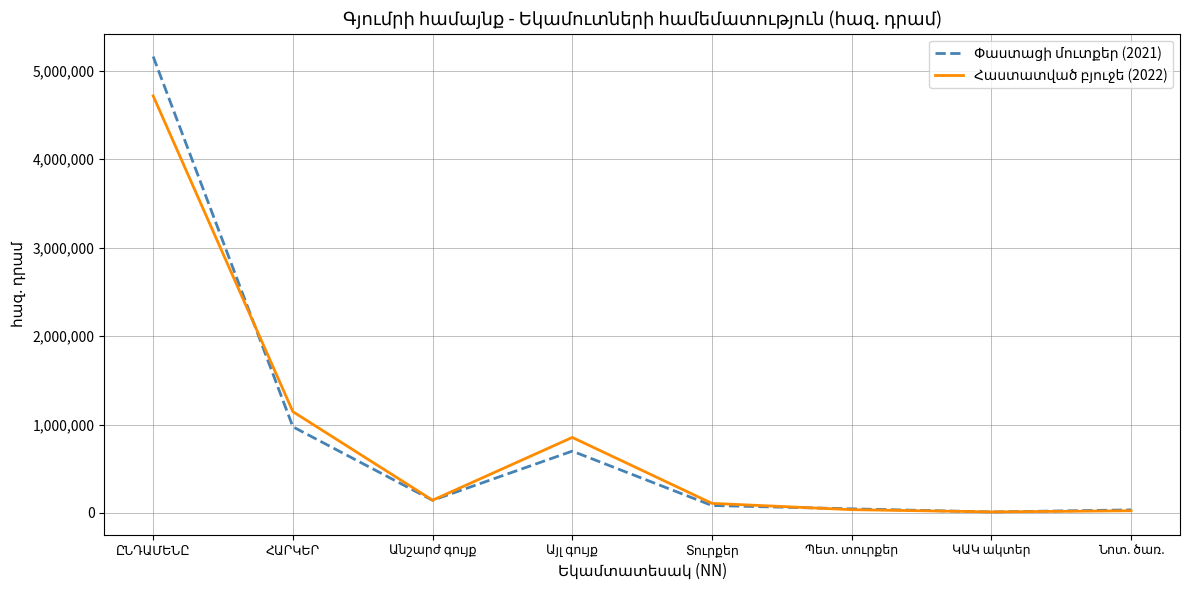

What is the maximum value shown in the chart?

5161869.2